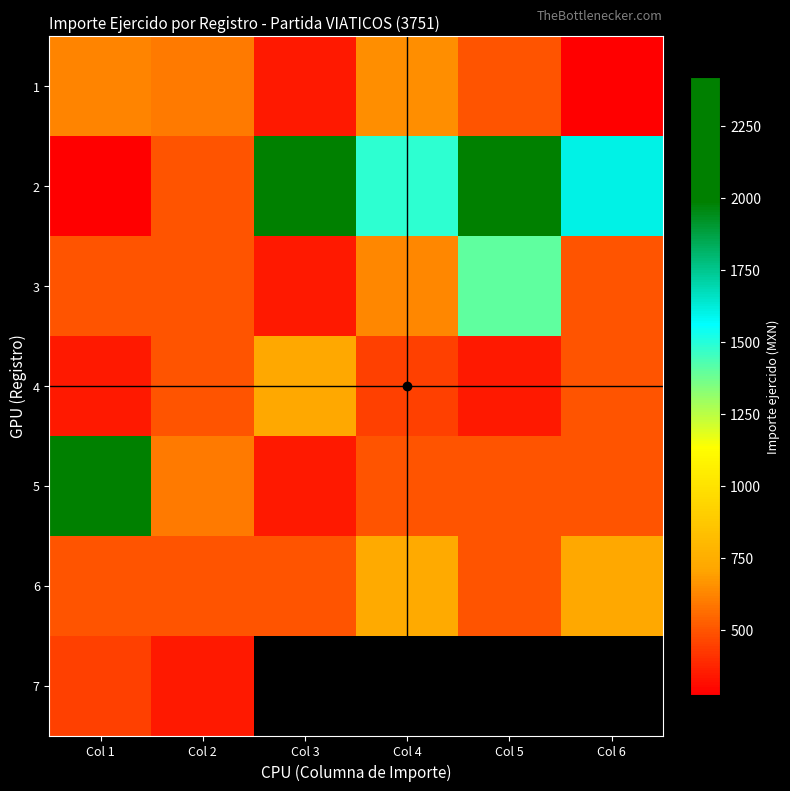

What is the approximate value of 7 at Col 1?

450.0